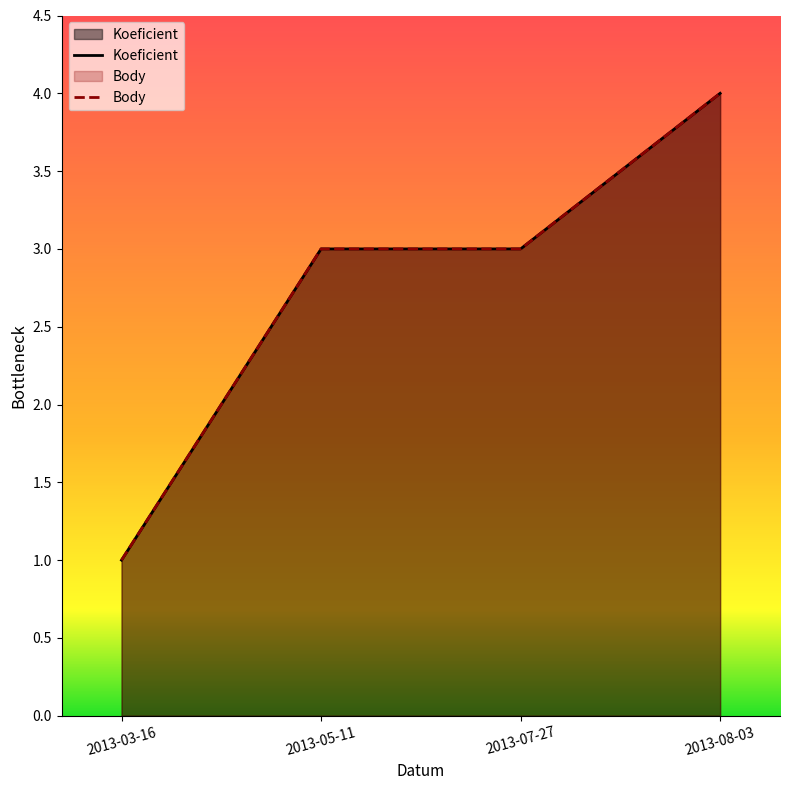

What is the highest value of the Koeficient series?

4